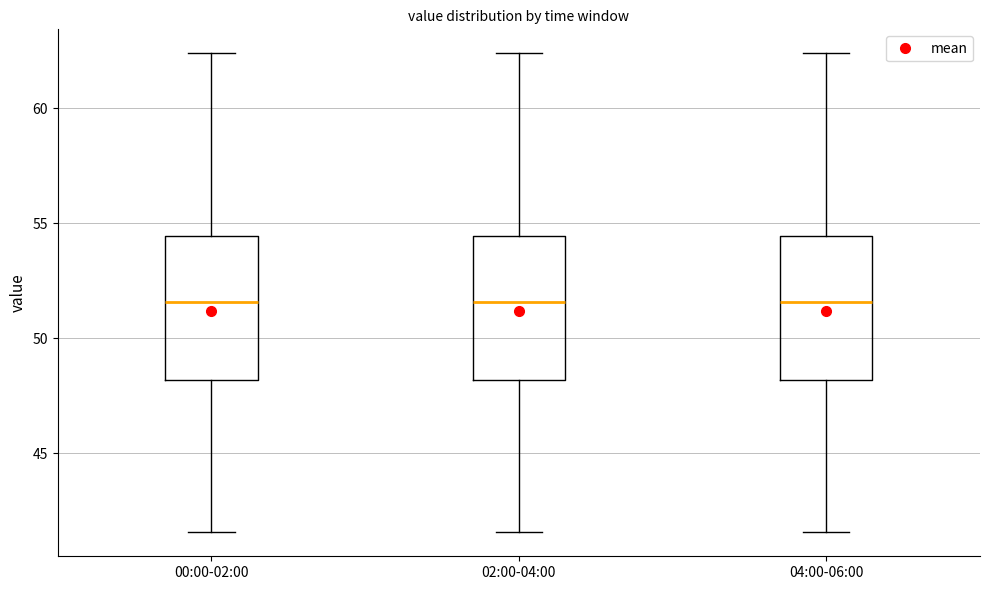

Where does the upper whisker of the box for 00:00-02:00 end on the y-axis? The values are not printed on the chart, so give them approximately, as read against the axis.

62.5